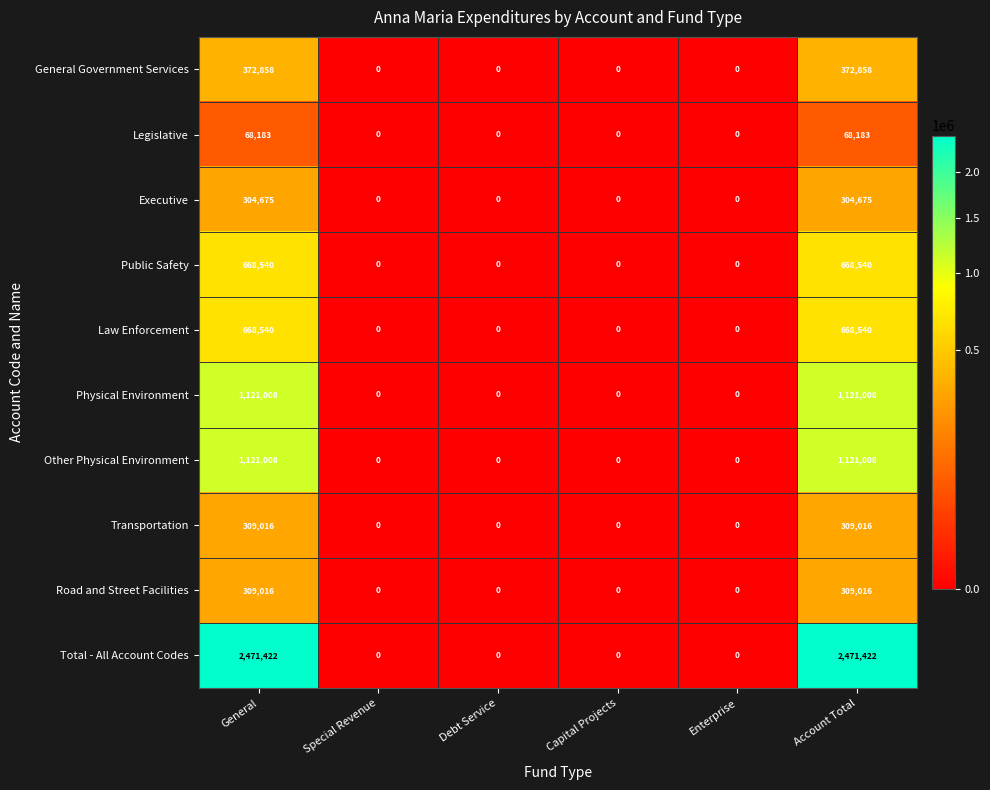

What is the difference between the highest and lowest values at Account Total?

2403239